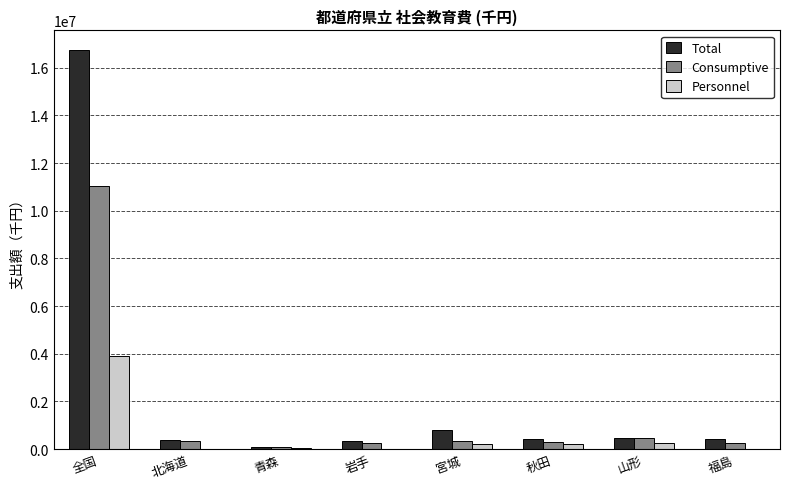

What is the greatest value displayed?

16729316